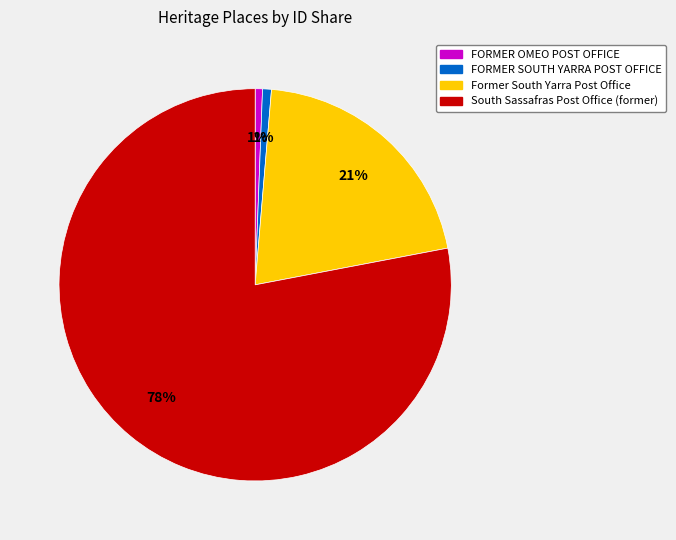

Is there a majority slice in this chart?

Yes